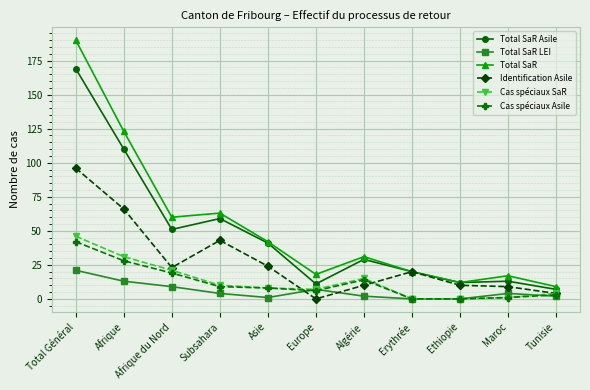

Which series has the largest total across all categories?

Total SaR